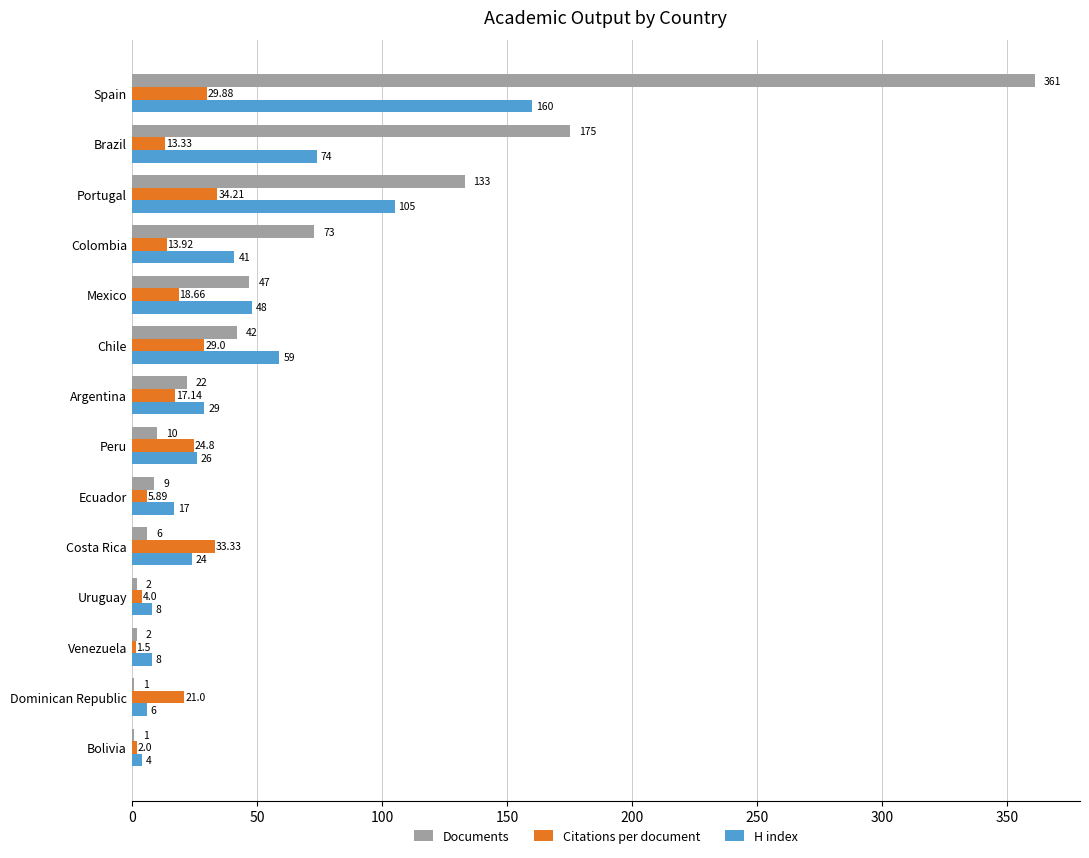

Which series has the largest total across all categories?

Documents